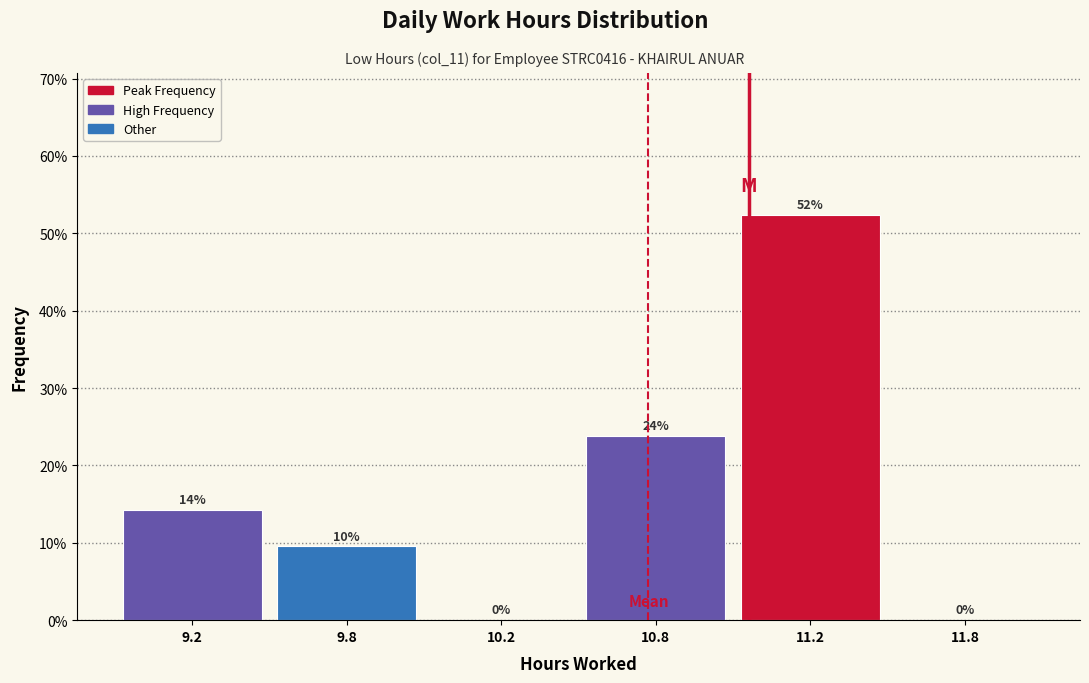

Are the bars horizontal?

No